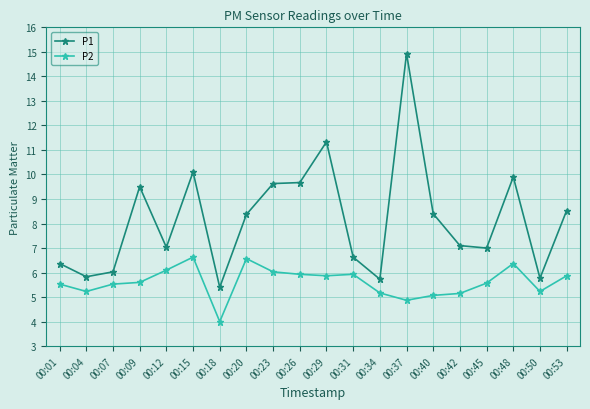

Is this an area chart (filled region under the line)?

No